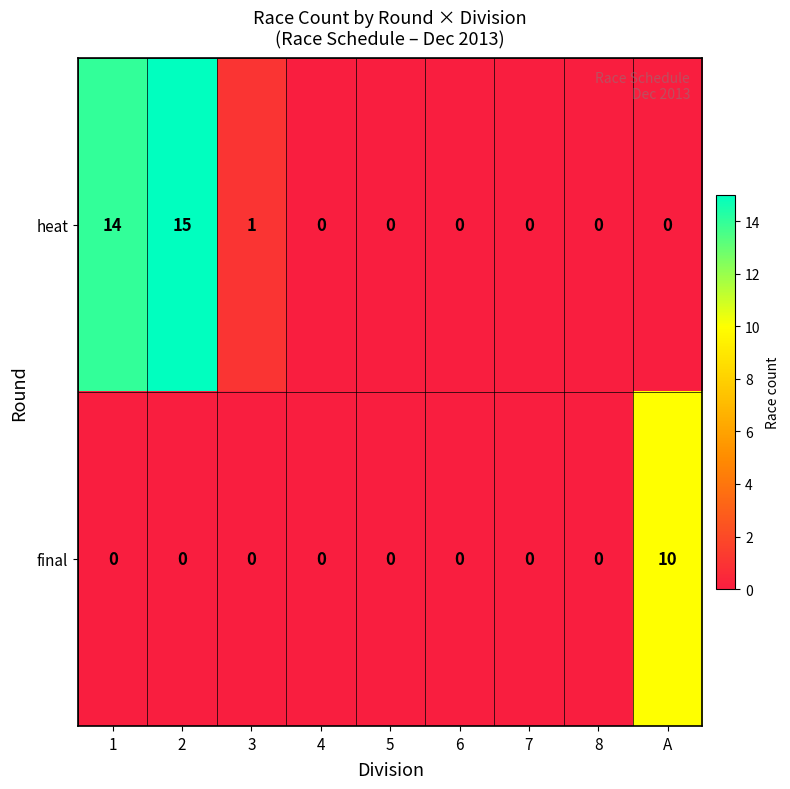

How many values in the final series exceed 0?

1